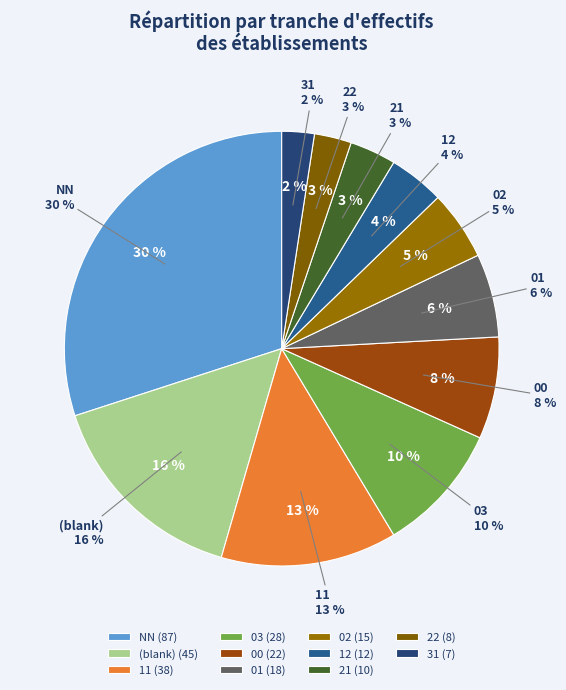

Does any single category account for the majority?

No